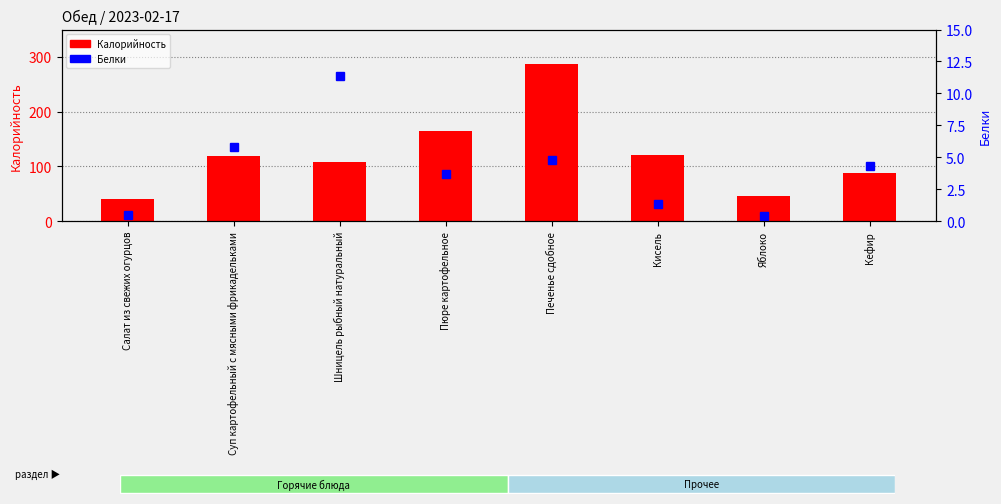

Where is Калорийность nearest to the value 164?

Пюре картофельное